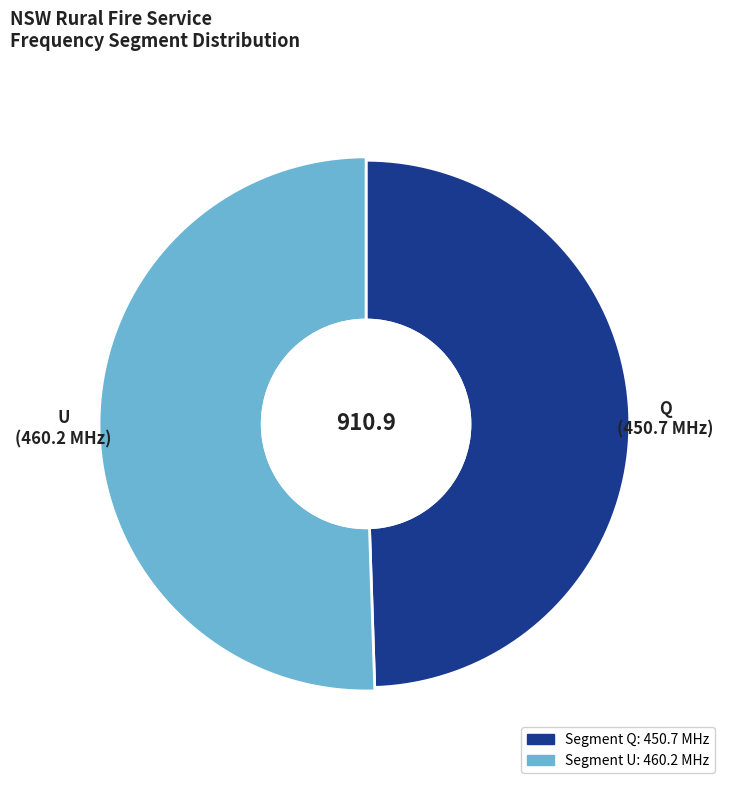

How many segments does this pie chart have?

2